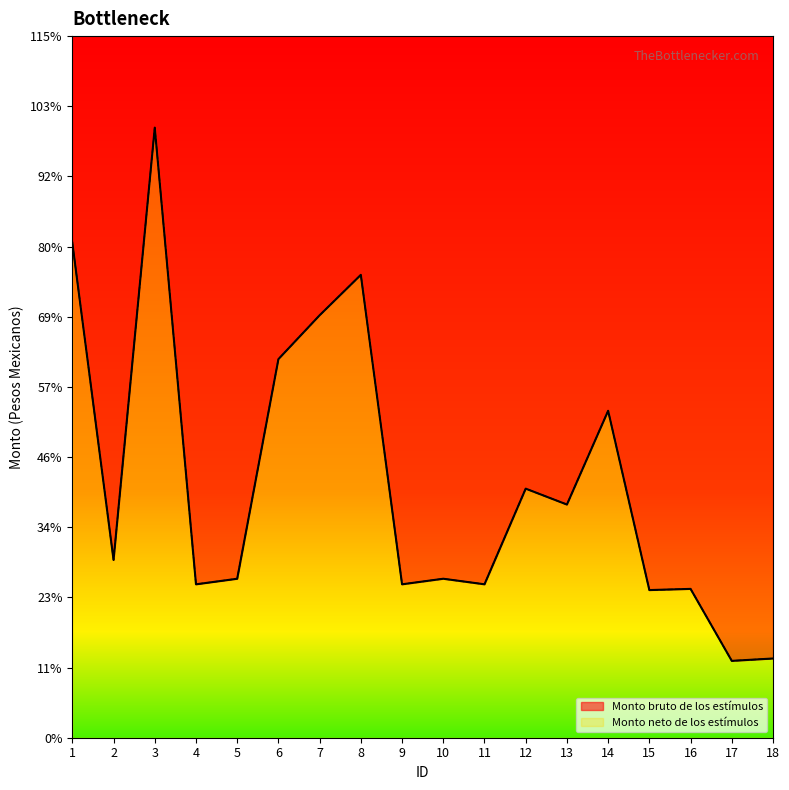

True or false: Monto neto de los estímulos and Monto bruto de los estímulos cross at least once.

False